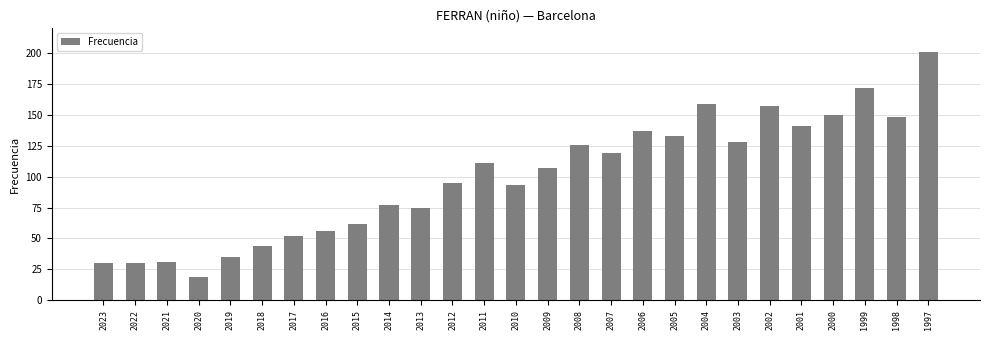

Where does the data first go above 107?

2011